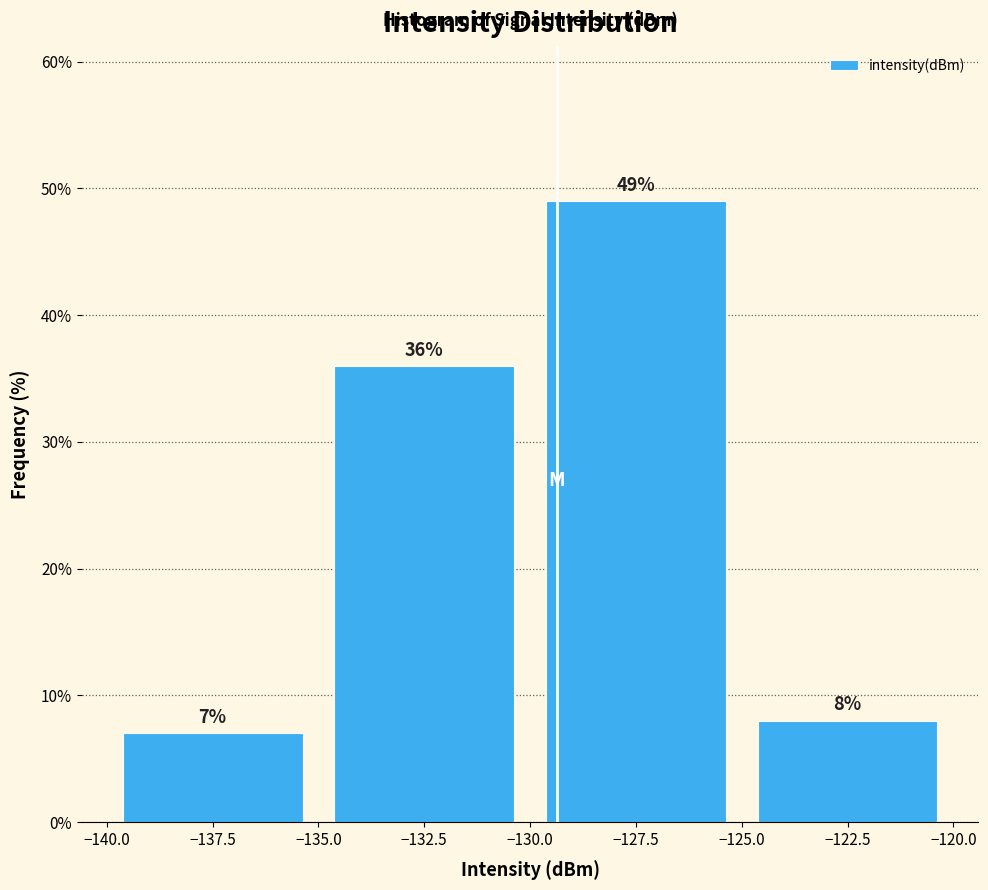

Reading left to right, list every bar in this chart as the range it spans on the x-axis followed by its height.

-140.0 to -135.0: 7
-135.0 to -130.0: 36
-130.0 to -125.0: 49
-125.0 to -120.0: 8